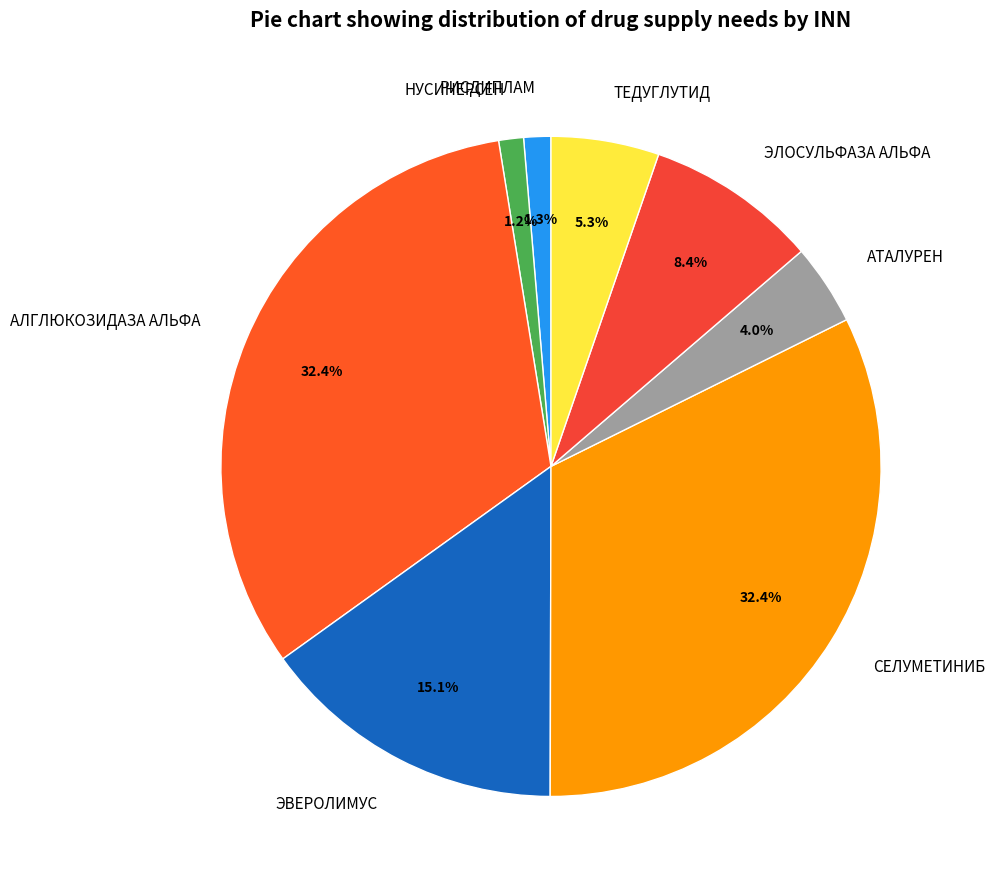

To the nearest percent, what portion does СЕЛУМЕТИНИБ represent?

32%